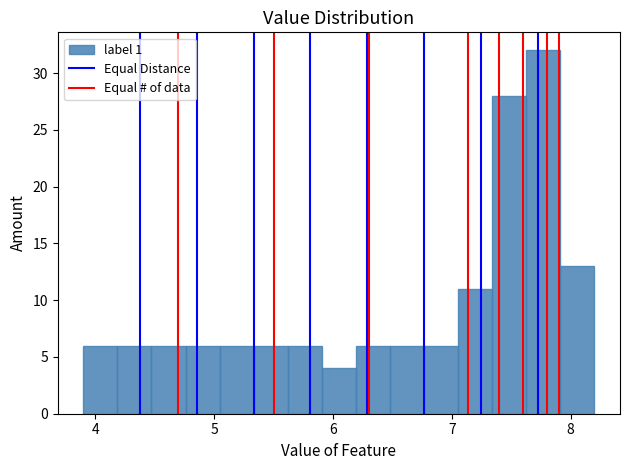

Around what value on the x-axis is the tallest bar? Give the approximate position of its centre, as read against the axis.

7.8